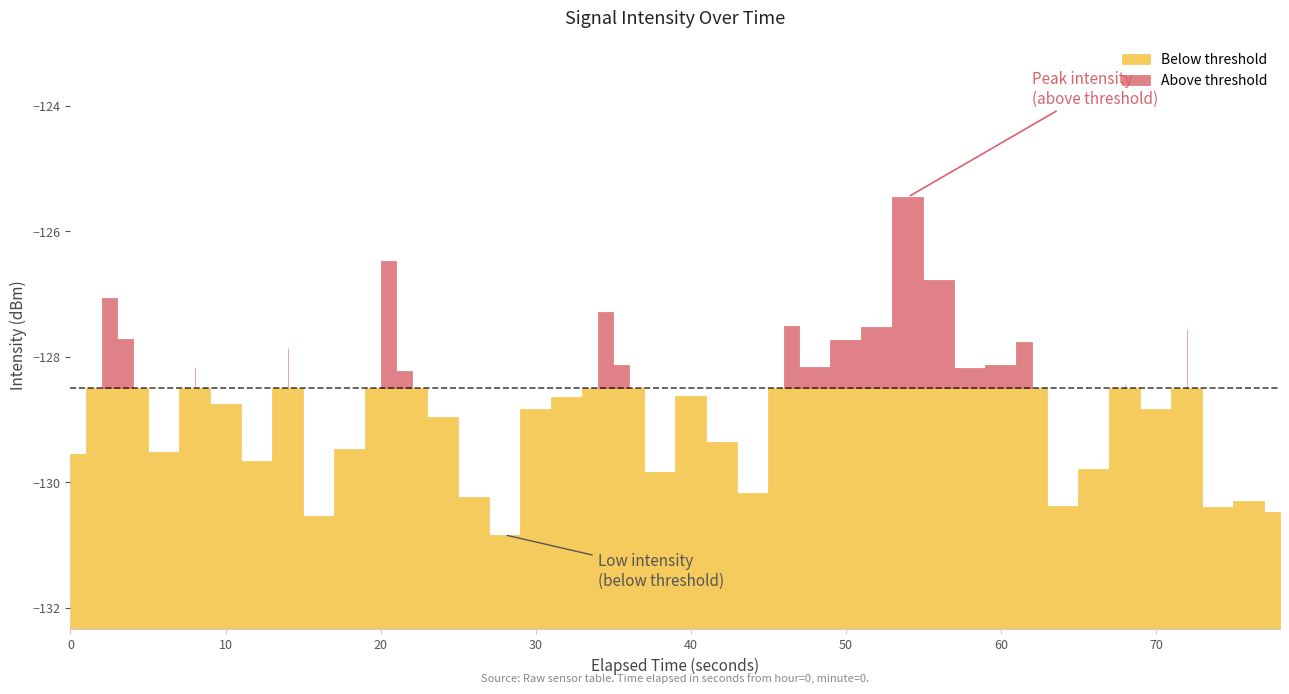

What is the smallest value displayed?

-130.8